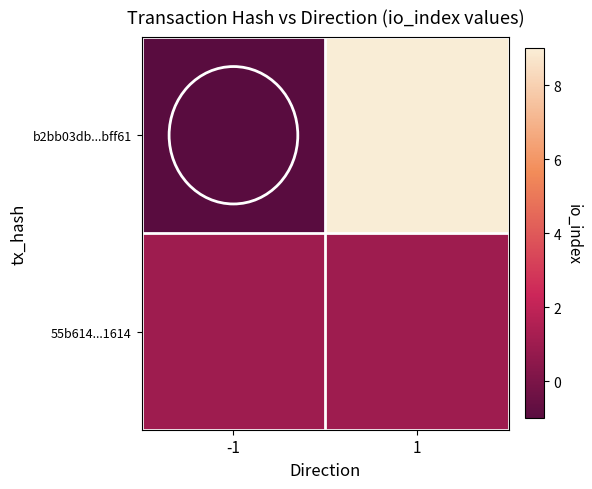

Rank the series by their maximum value, from highest to lowest.

b2bb03db...bff61, 55b614...1614